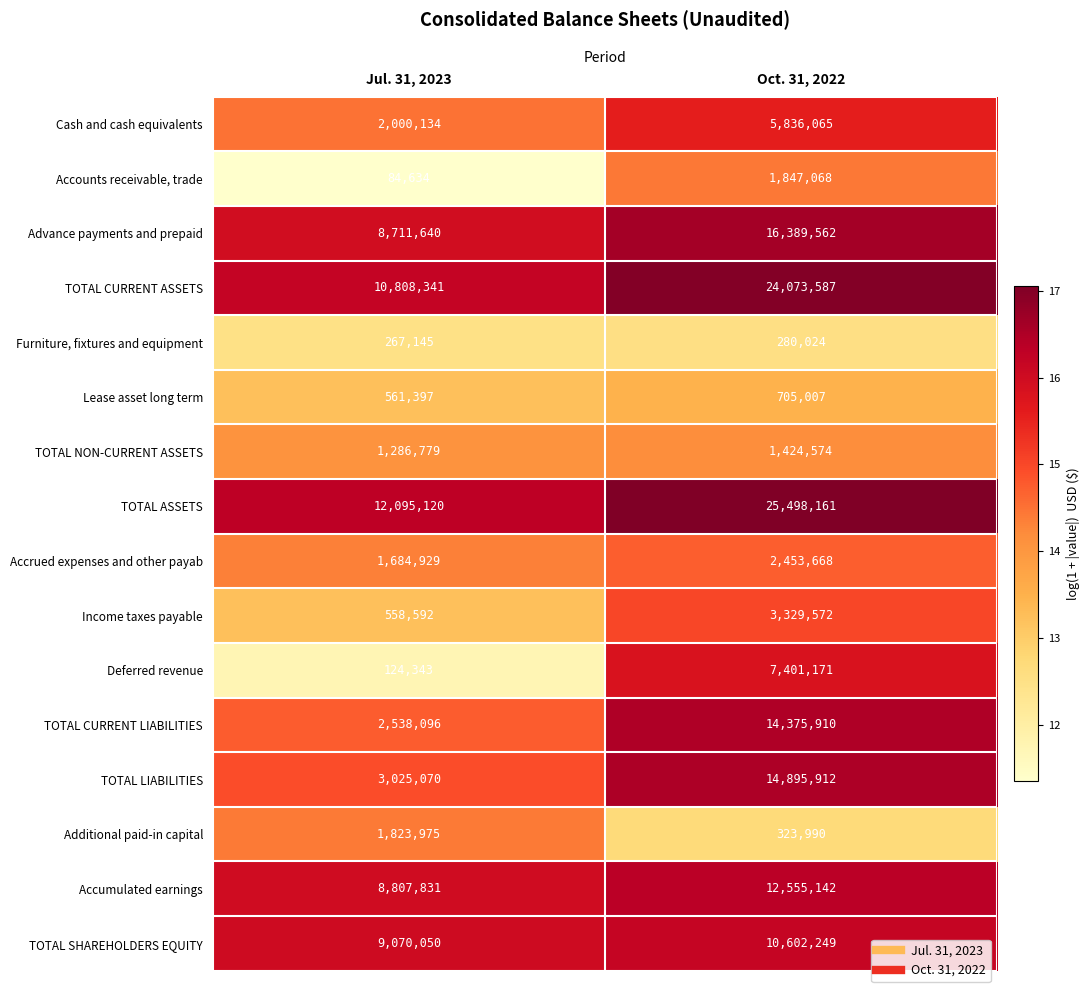

What is the difference between the maximum and minimum values in the TOTAL NON-CURRENT ASSETS series?

137795